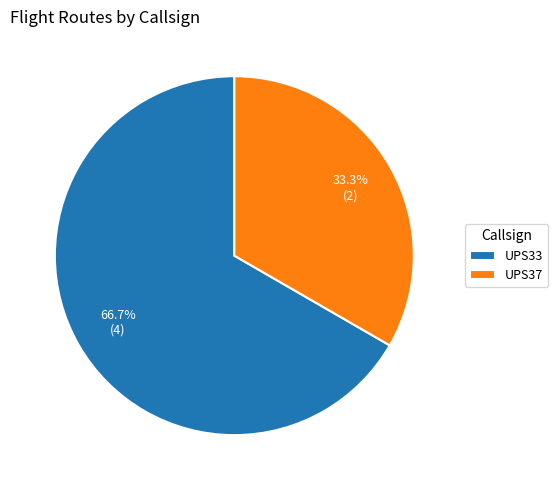

Which slice is the smallest?

UPS37